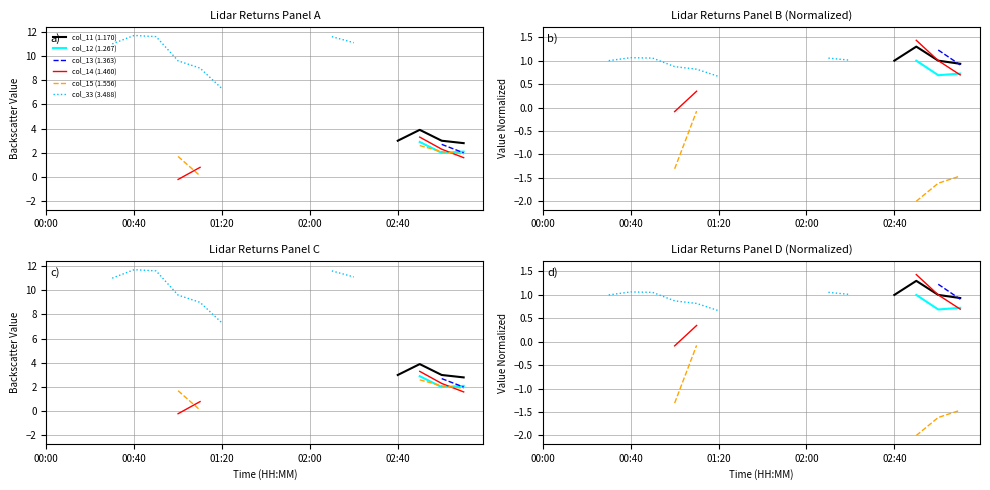

Is it true that col_13 (1.363) equals 1.2 at 18?

True